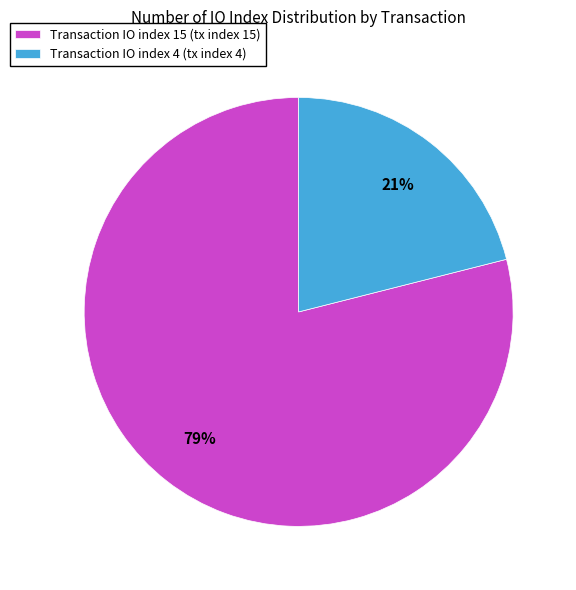

Which slice represents more than half of the pie?

Transaction IO index 15 (tx index 15)